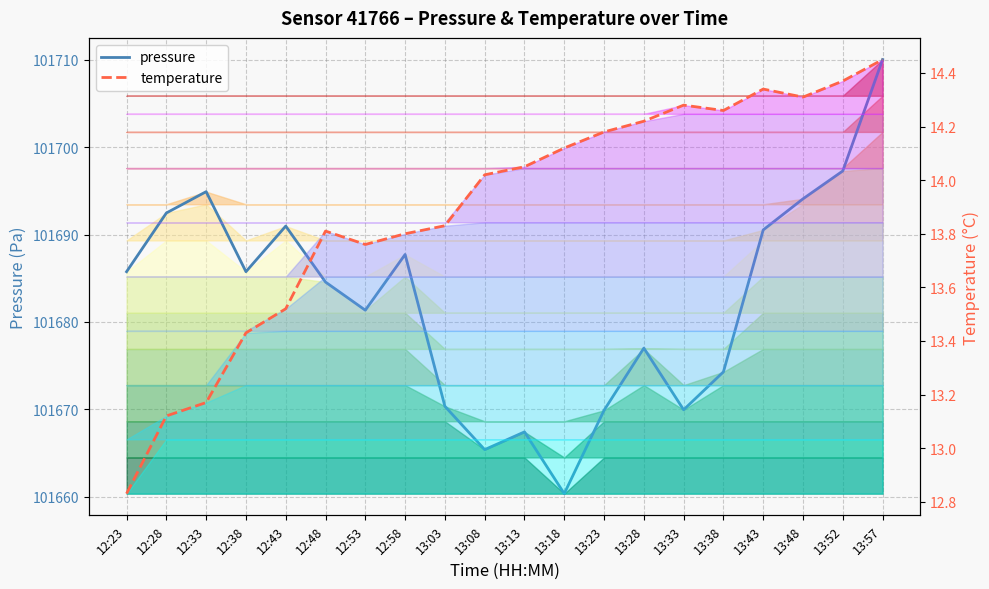

True or false: pressure has a value of 151961.0 at 13:38.

False